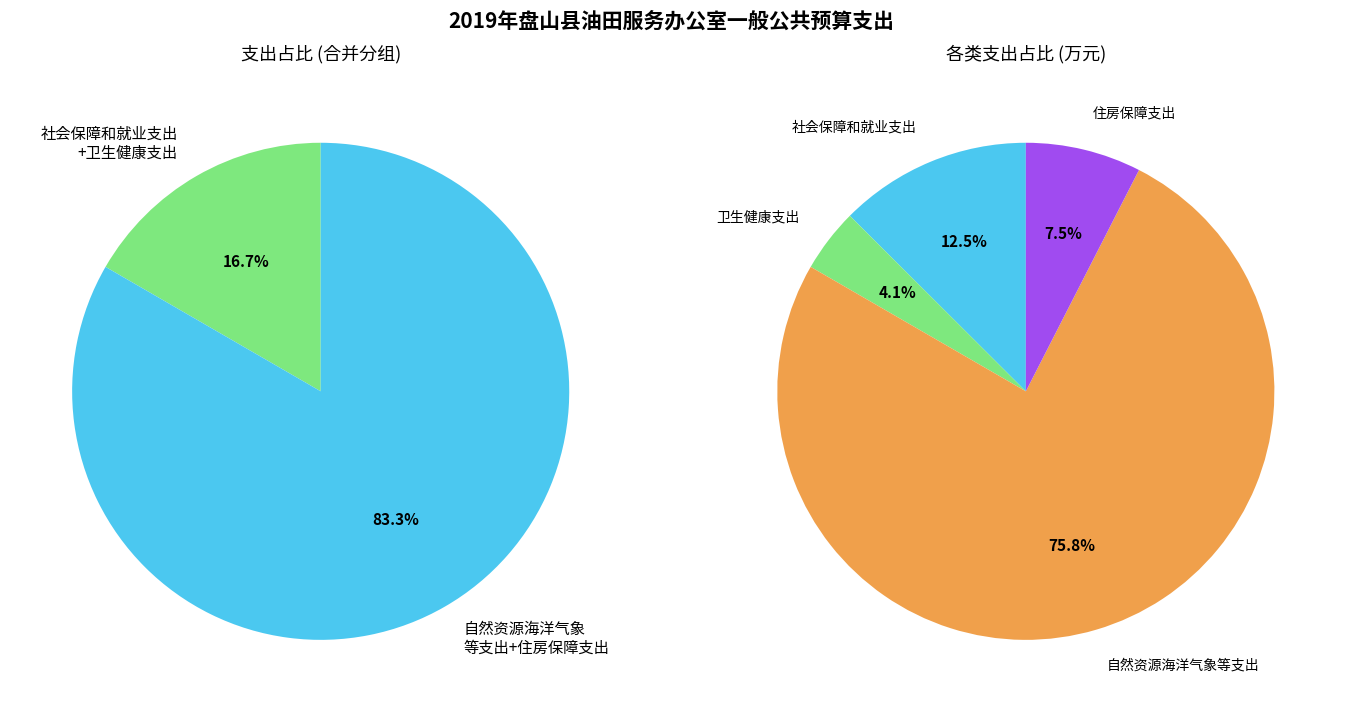

Which has a higher value, 社会保障和就业支出 or 自然资源海洋气象等支出?

自然资源海洋气象等支出